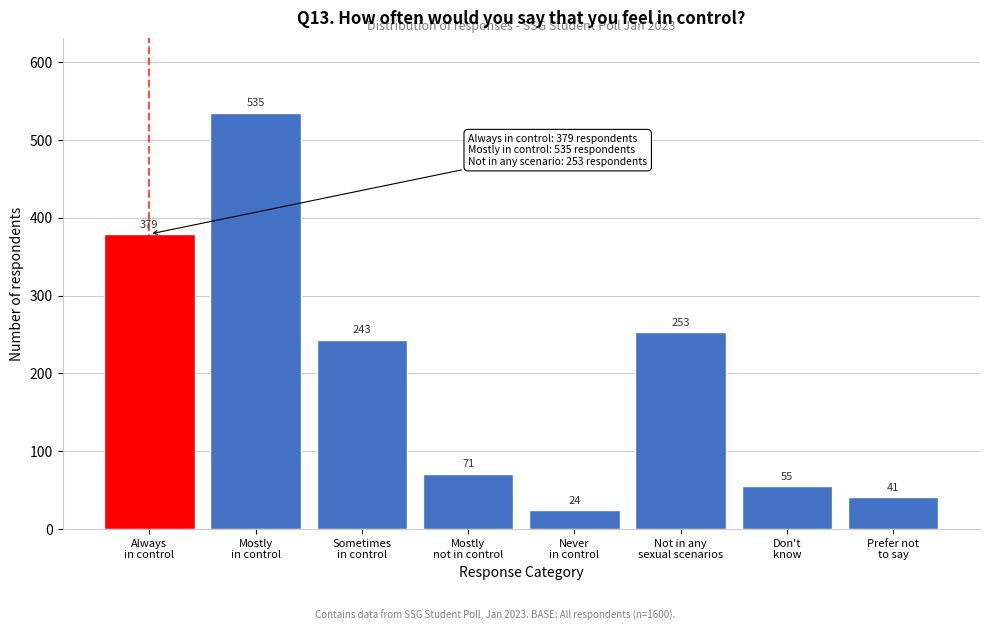

Reading left to right, list all the values displayed in this chart.

379	535	243	71	24	253	55	41